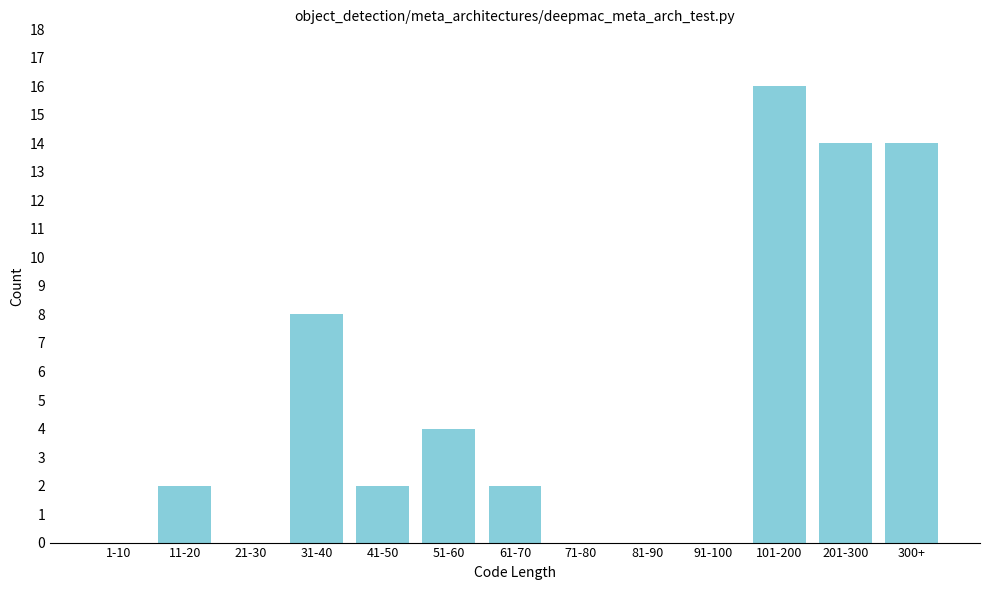

Reading left to right, transcribe all the data shown in this chart.

1-10=0	11-20=2	21-30=0	31-40=8	41-50=2	51-60=4	61-70=2	71-80=0	81-90=0	91-100=0	101-200=16	201-300=14	300+=14